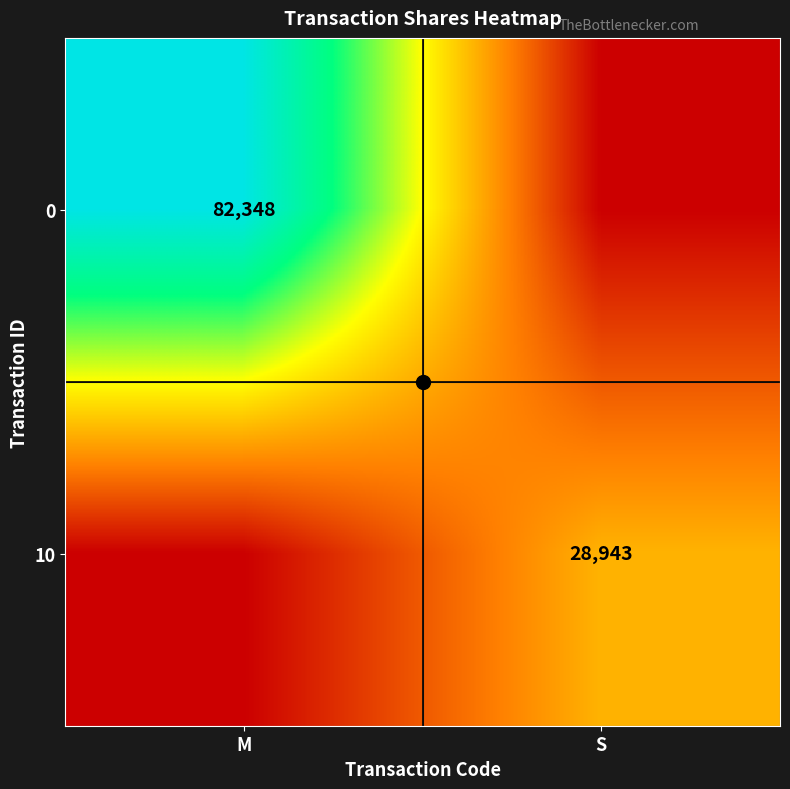

The 0 series shows 133189 at M. True or false?

False